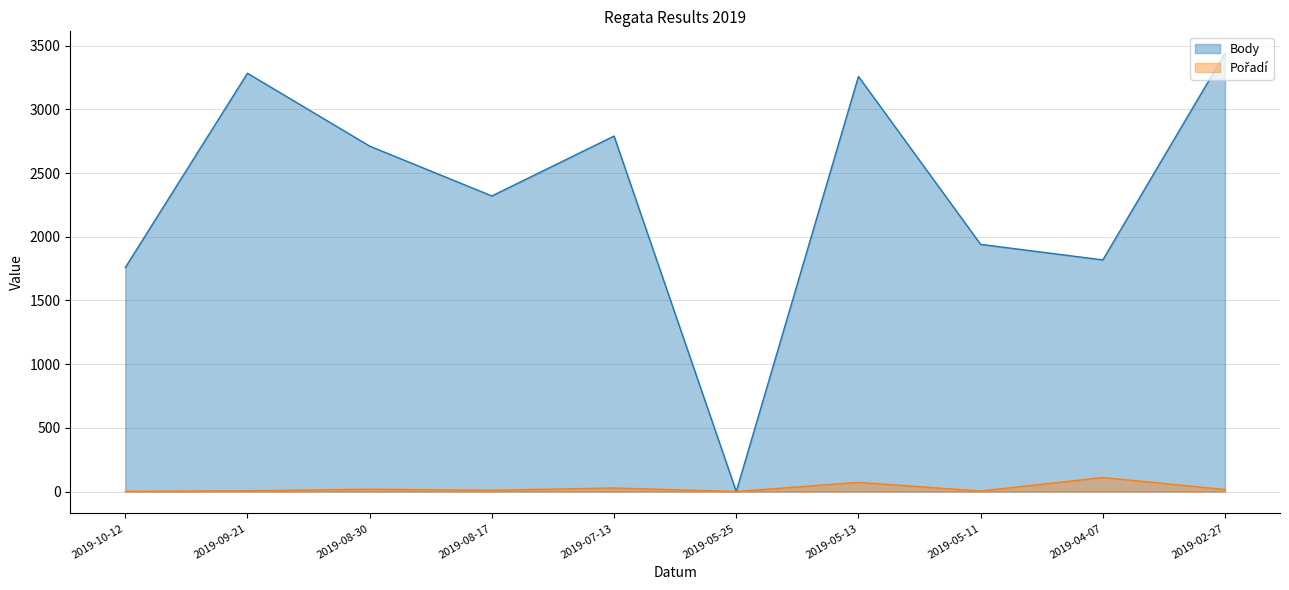

What position from the right is 2019-05-11?

3